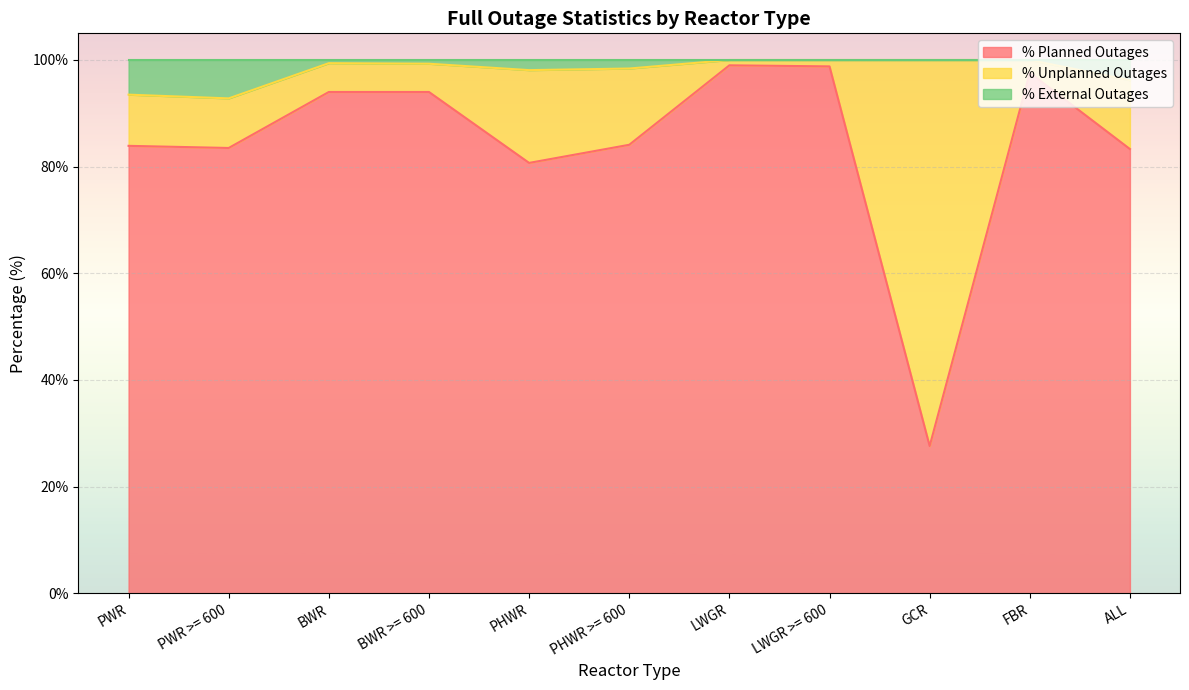

Rank the categories by % Planned Outages value from lowest to highest.

GCR, PHWR, ALL, PWR >= 600, PWR, PHWR >= 600, BWR, BWR >= 600, FBR, LWGR >= 600, LWGR